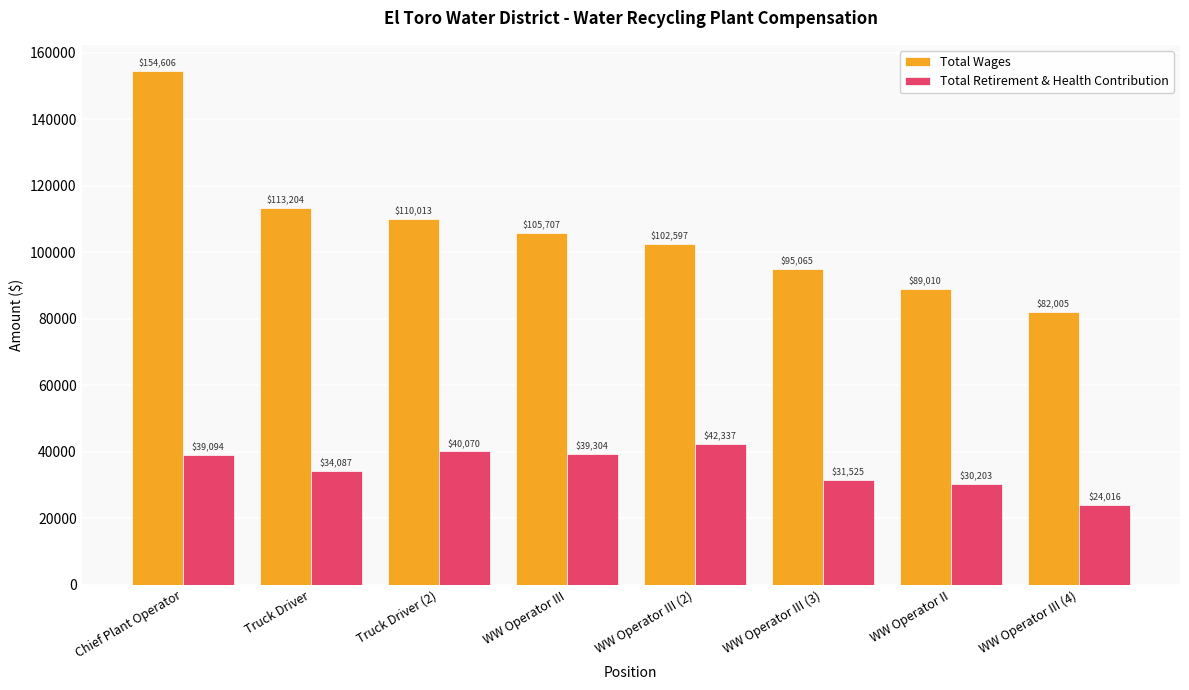

What is the label of the 8th bar from the left?

WW Operator III (4)